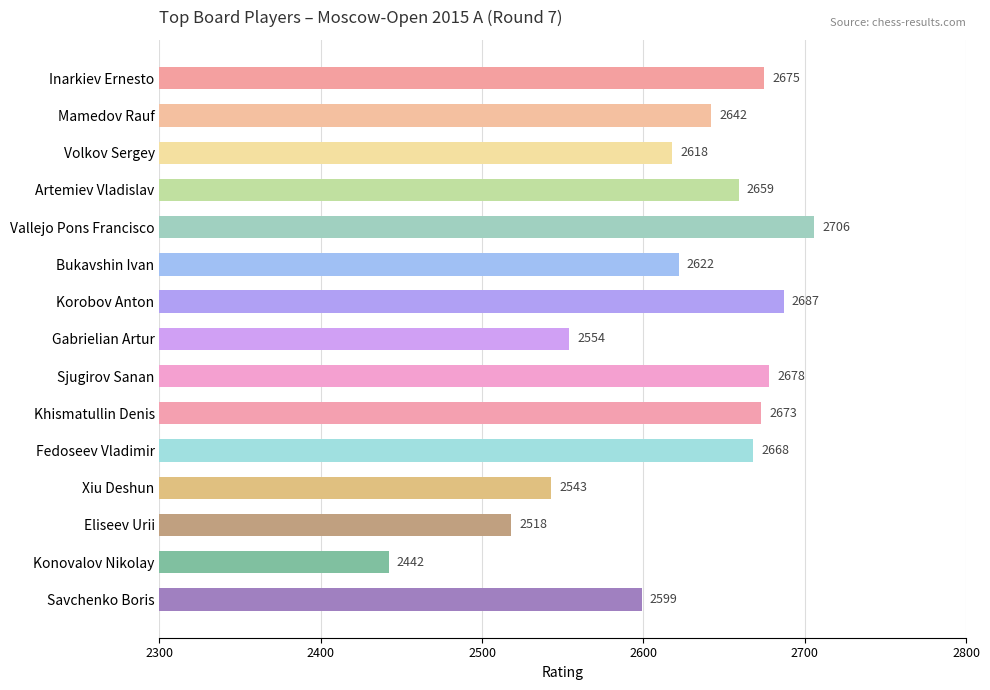

List the labels in order of value, largest first.

Vallejo Pons Francisco, Korobov Anton, Sjugirov Sanan, Inarkiev Ernesto, Khismatullin Denis, Fedoseev Vladimir, Artemiev Vladislav, Mamedov Rauf, Bukavshin Ivan, Volkov Sergey, Savchenko Boris, Gabrielian Artur, Xiu Deshun, Eliseev Urii, Konovalov Nikolay